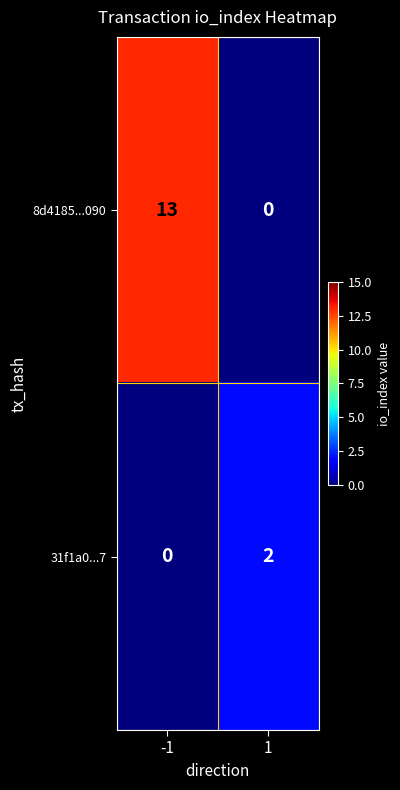

What is the greatest value displayed?

13